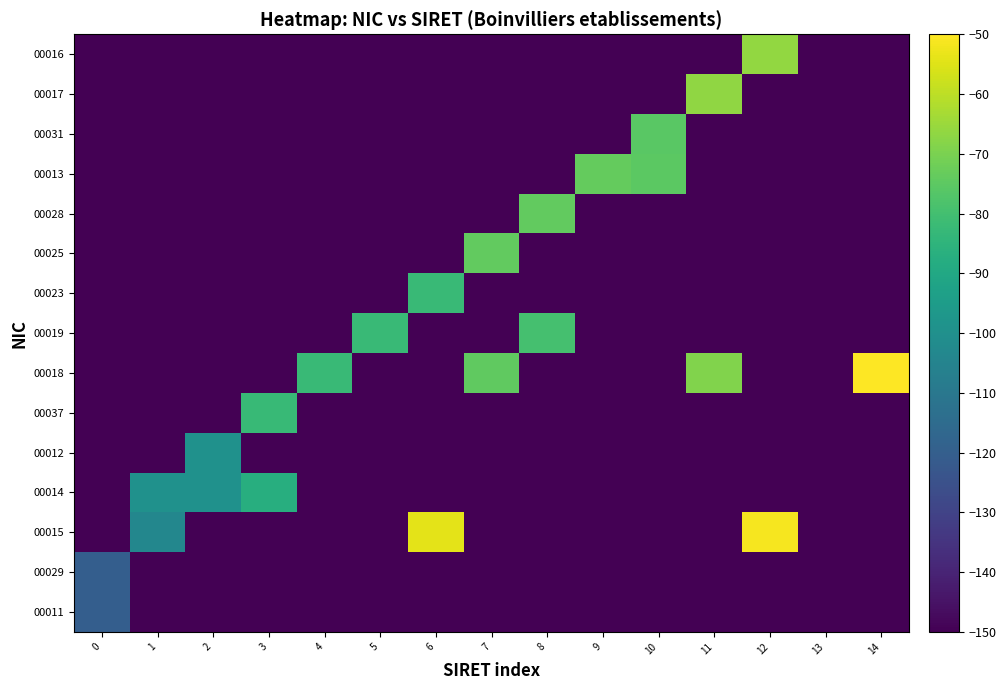

Count the number of data series in this chart.

15